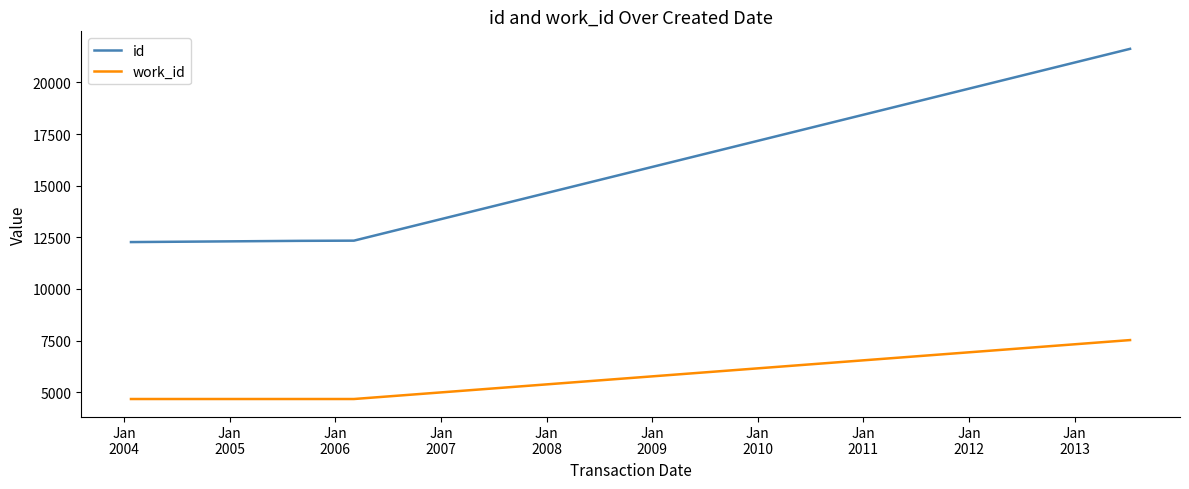

What is the maximum value shown in the chart?

21629